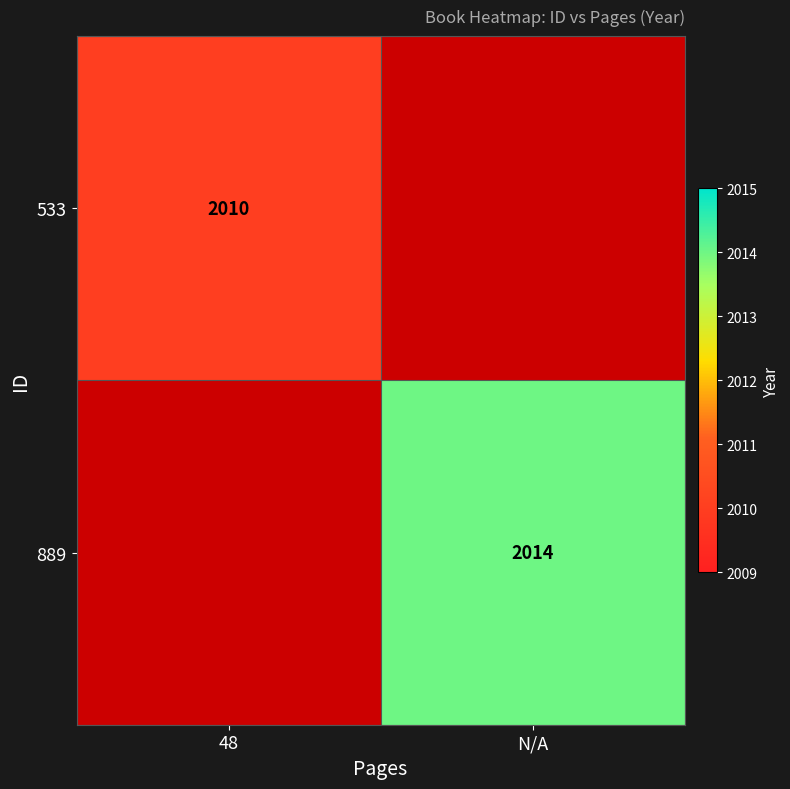

Is it true that 533 equals 2678 at 48?

False